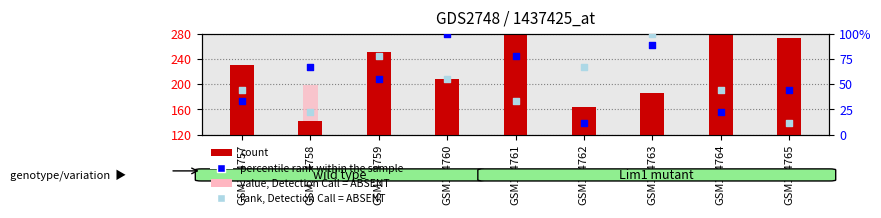

Which series contains the highest Y value?

count